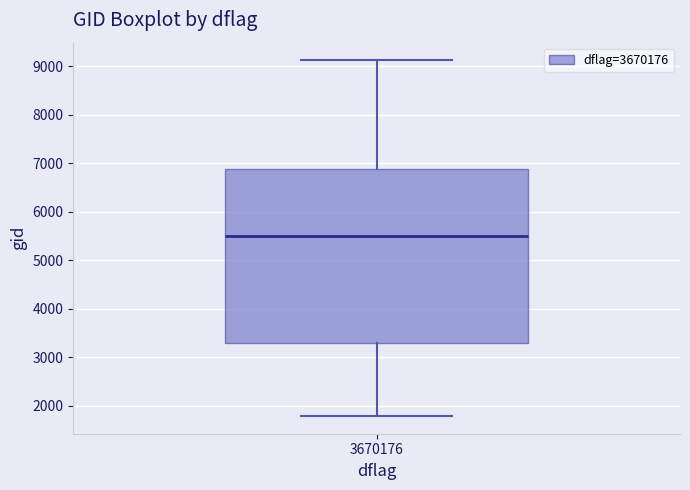

Transcribe this box plot: give where the median line is, the range the box spans, and where the two whiskers end, as read against the y-axis. The values are not printed on the chart, so give them approximately, as read against the axis.

median 5500, box 3300 to 6900, whiskers 1800 to 9100